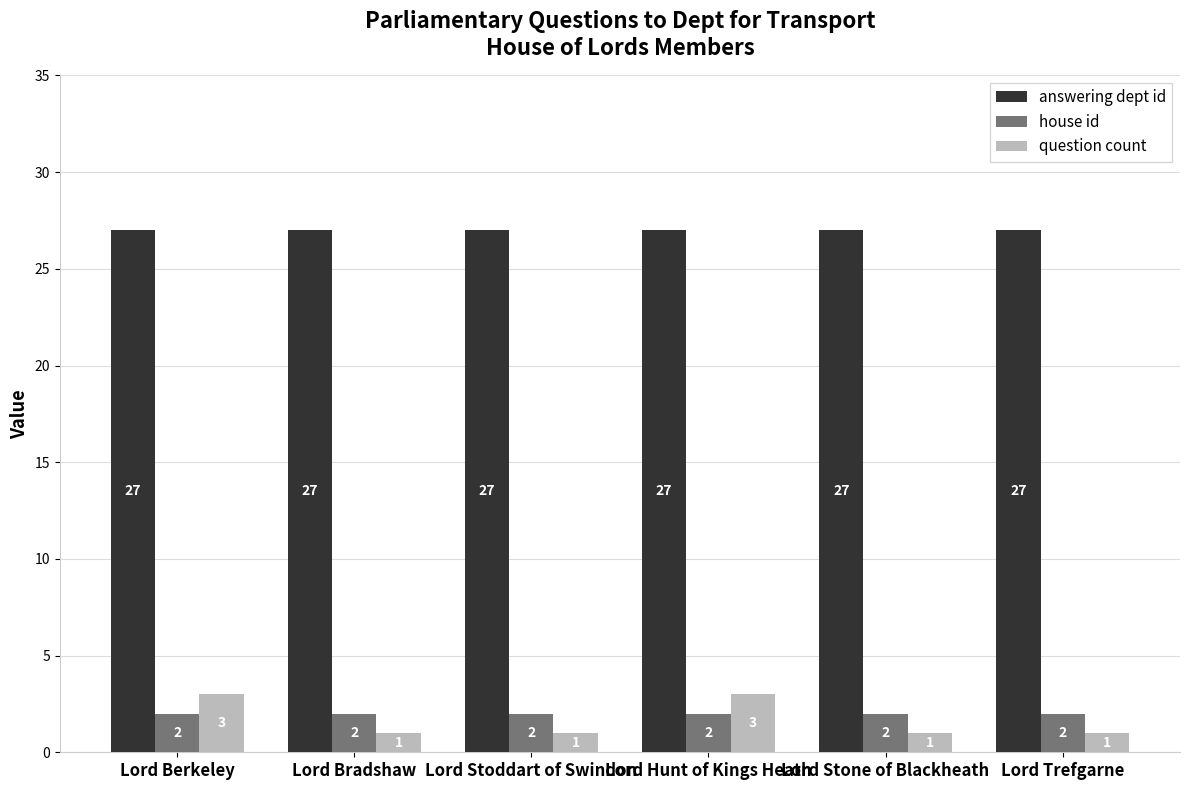

Reading right to left, transcribe all the data shown in this chart.

answering dept id: 27	27	27	27	27	27
house id: 2	2	2	2	2	2
question count: 1	1	3	1	1	3